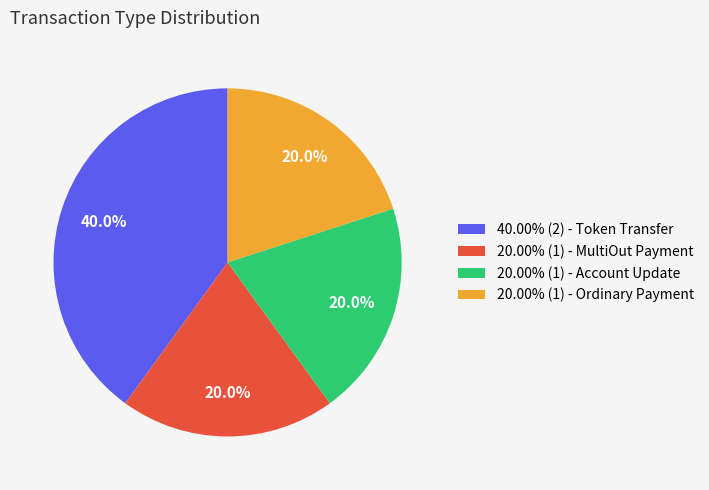

Combined, what portion of the pie is 40.00% (2) - Token Transfer and 20.00% (1) - Account Update?

60.0%